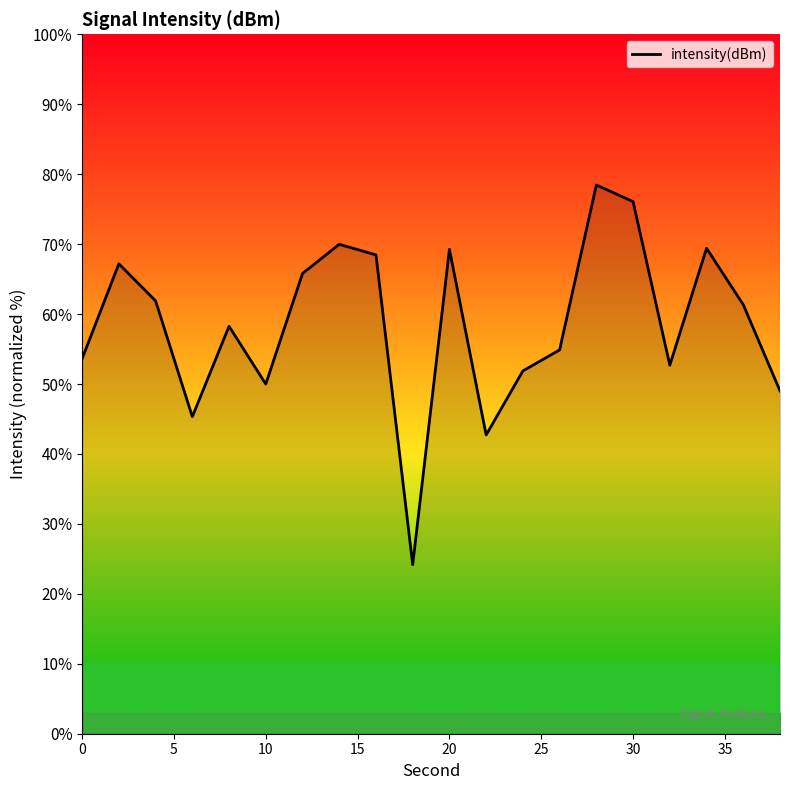

What is the greatest value displayed?

78.5